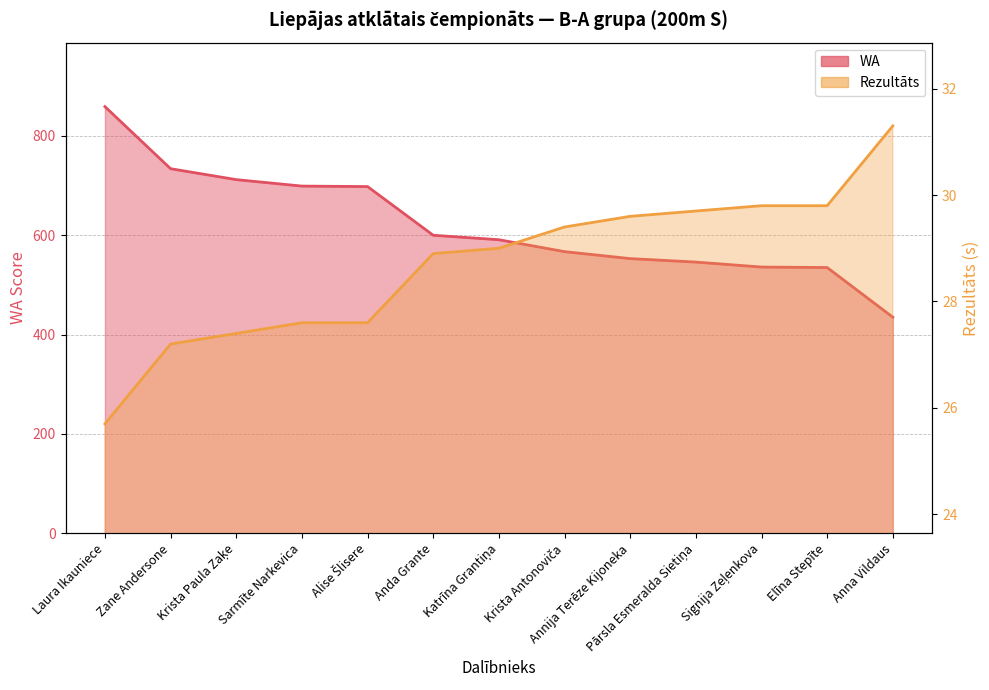

What is the value of the Rezultāts point at the 1st from the left?

25.7